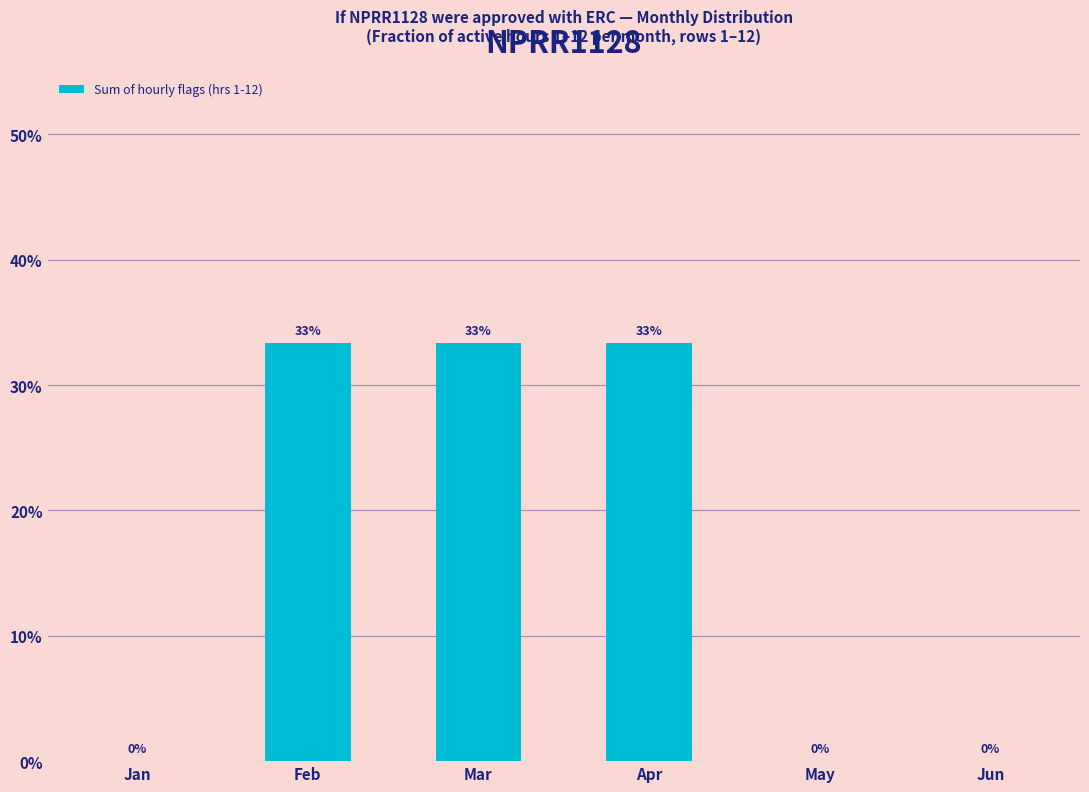

List the labels in order of value, smallest first.

Jan, May, Jun, Feb, Mar, Apr